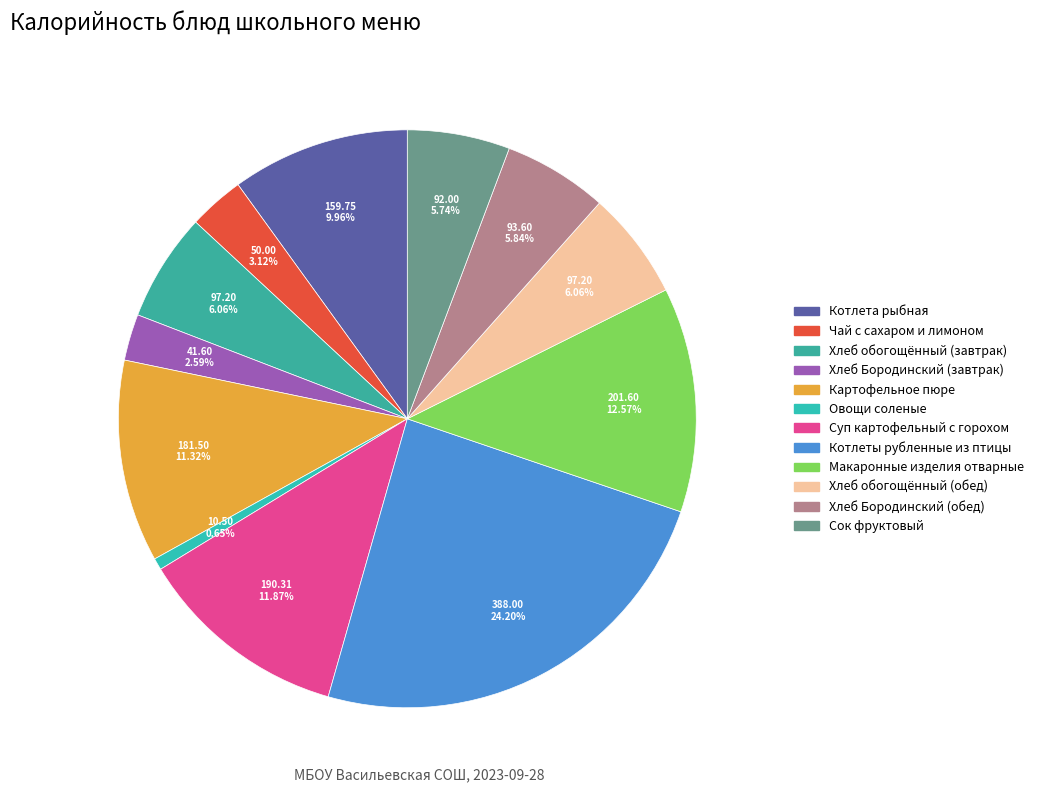

To the nearest percent, what is the average slice percentage?

8%